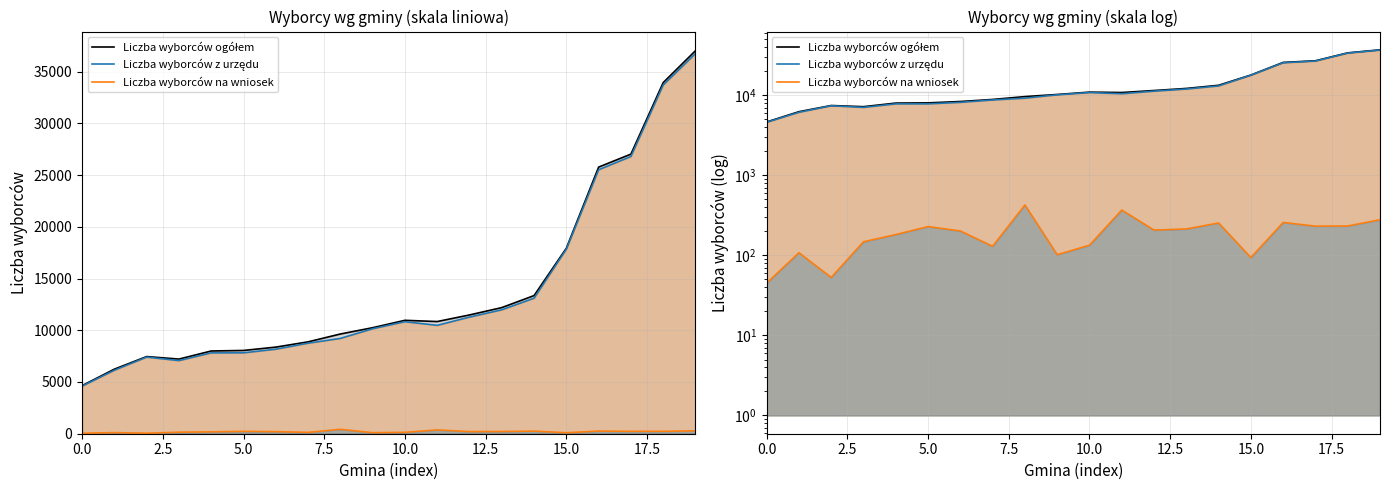

Does the chart display data point markers on the line(s)?

No